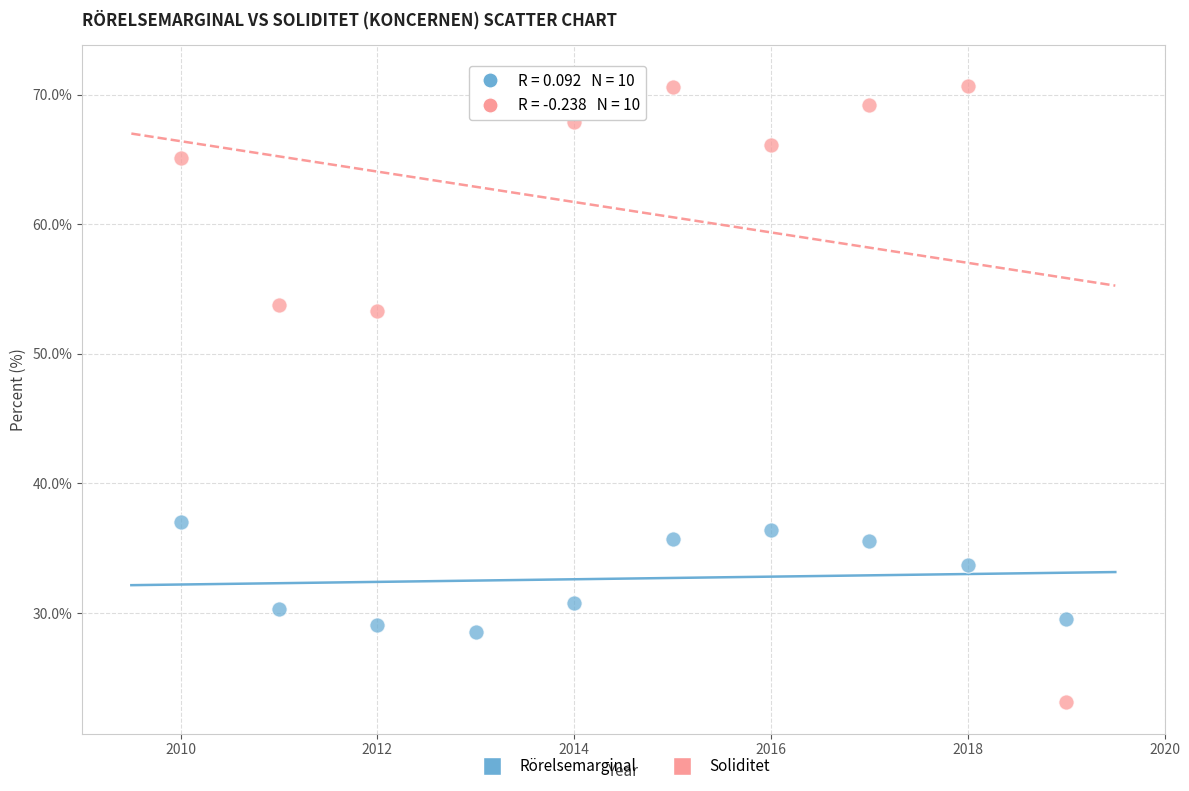

Which series has the widest spread of Y values?

Soliditet